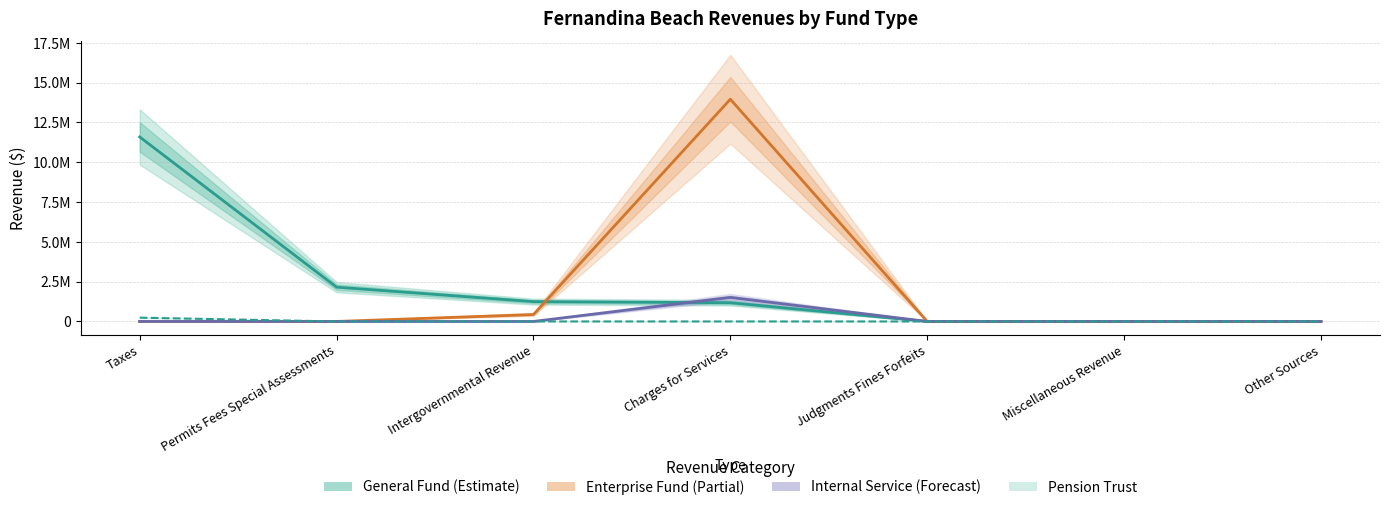

True or false: Enterprise Fund (Partial) and Pension Trust cross at least once.

False